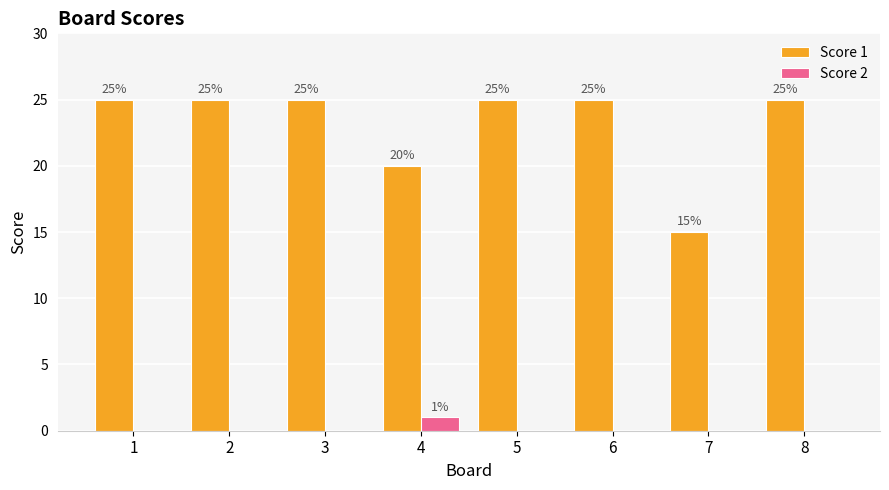

Which series changed the most between 2 and 7?

Score 1